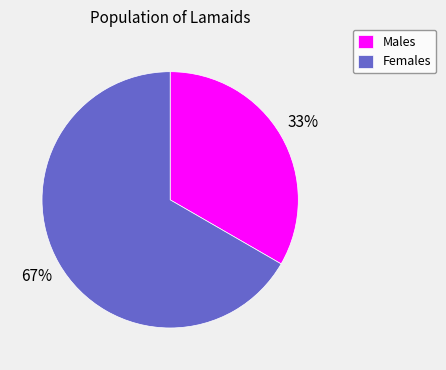

Combined, do Males and Females account for over 50%?

Yes